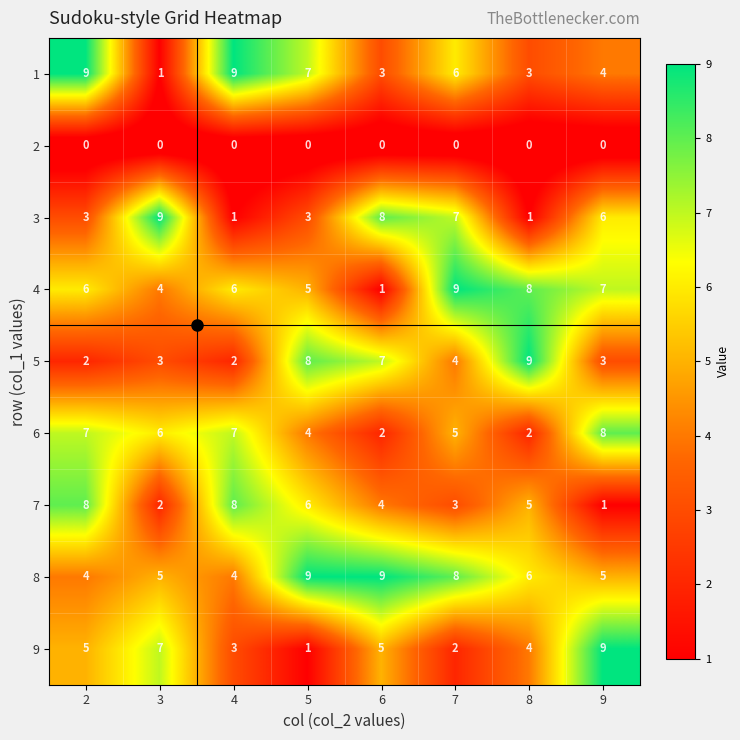

At 7, list the series in order from largest to smallest.

4, 8, 3, 1, 6, 5, 7, 9, 2